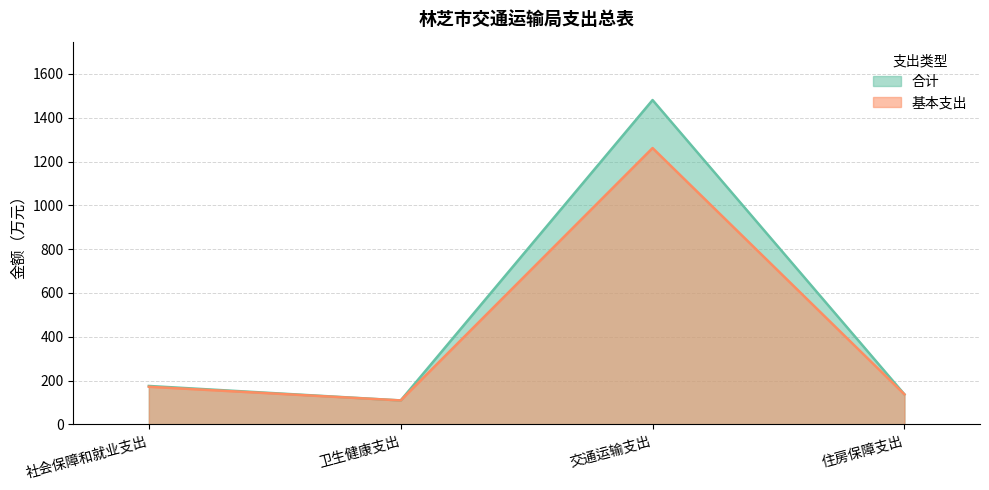

What is the value of the 基本支出 point at the 4th from the left?

137.2